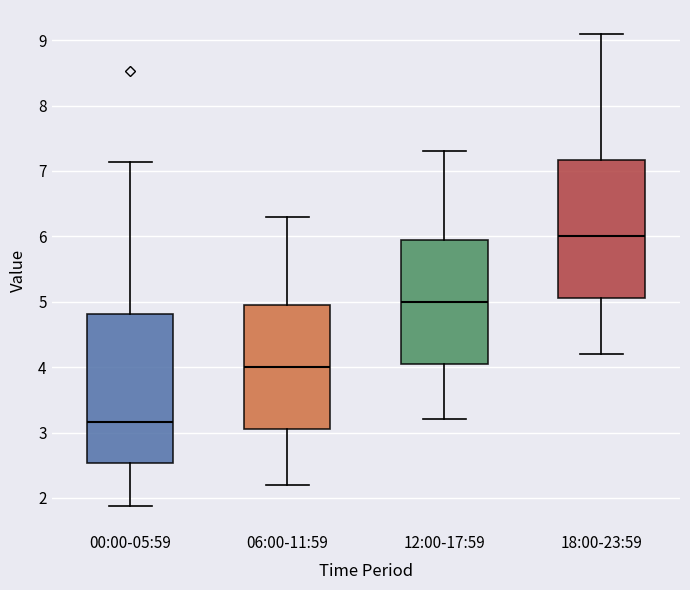

Reading left to right, read every box against the y-axis: the position of its median line, the range the box covers, and the ends of its whiskers. The values are not printed on the chart, so give them approximately, as read against the axis.

00:00-05:59: median 3.2, box 2.5 to 4.8, whiskers 1.9 to 7.1
06:00-11:59: median 4.0, box 3.1 to 5.0, whiskers 2.2 to 6.3
12:00-17:59: median 5.0, box 4.1 to 6.0, whiskers 3.2 to 7.3
18:00-23:59: median 6.0, box 5.1 to 7.2, whiskers 4.2 to 9.1